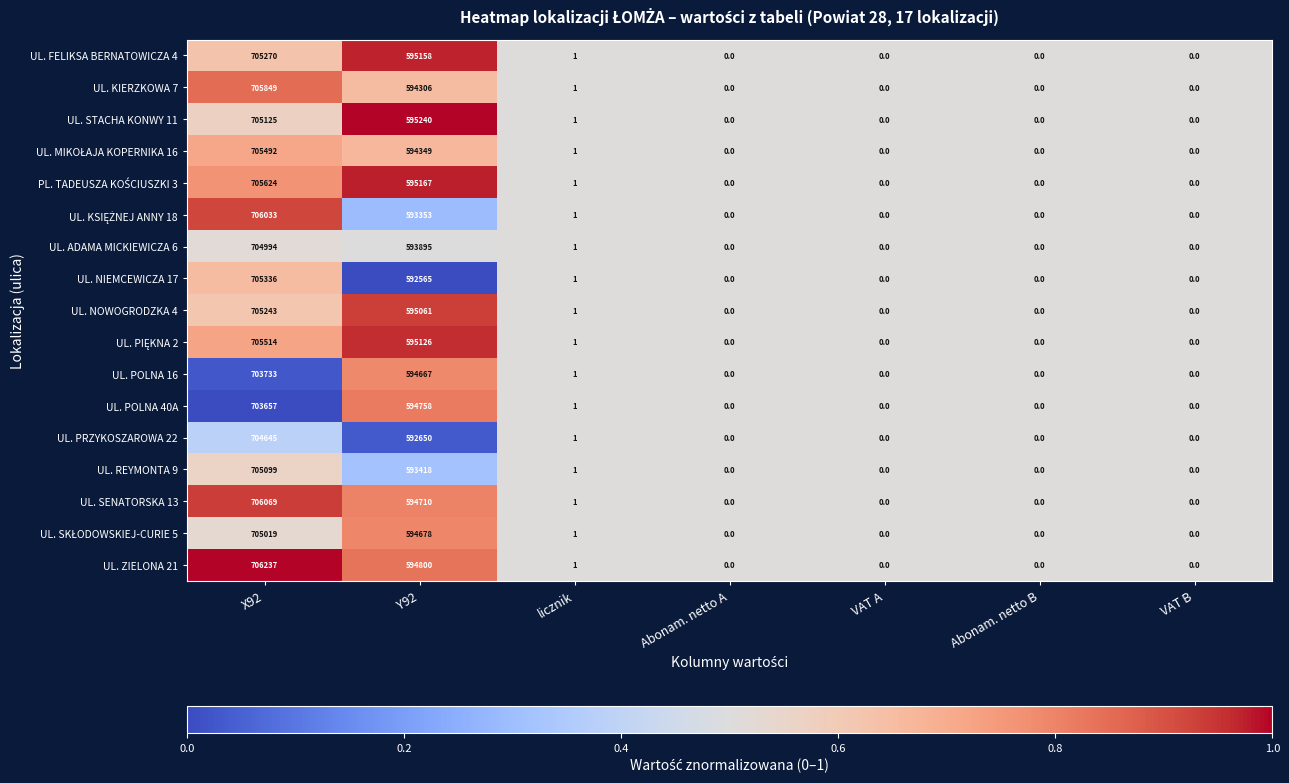

What is the highest value of the UL. POLNA 16 series?

703733